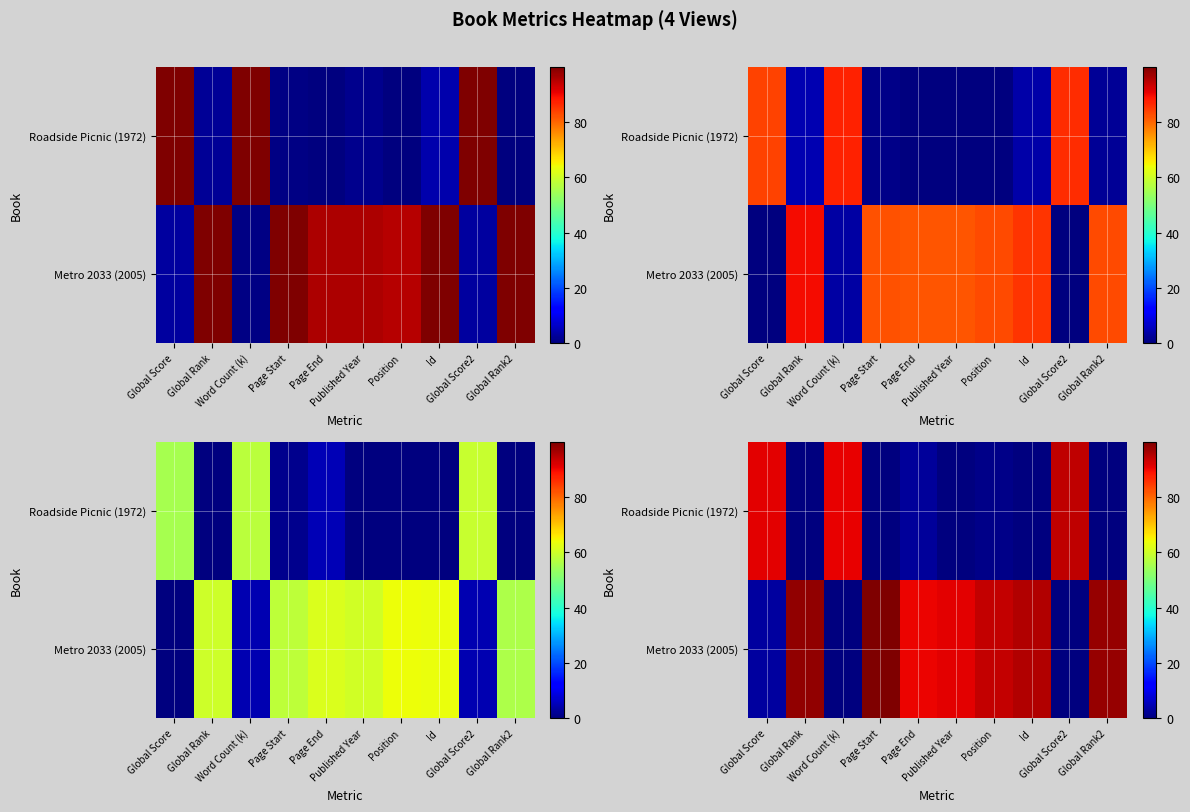

What is the difference between the second highest and minimum values in the row_0 series?

91.1